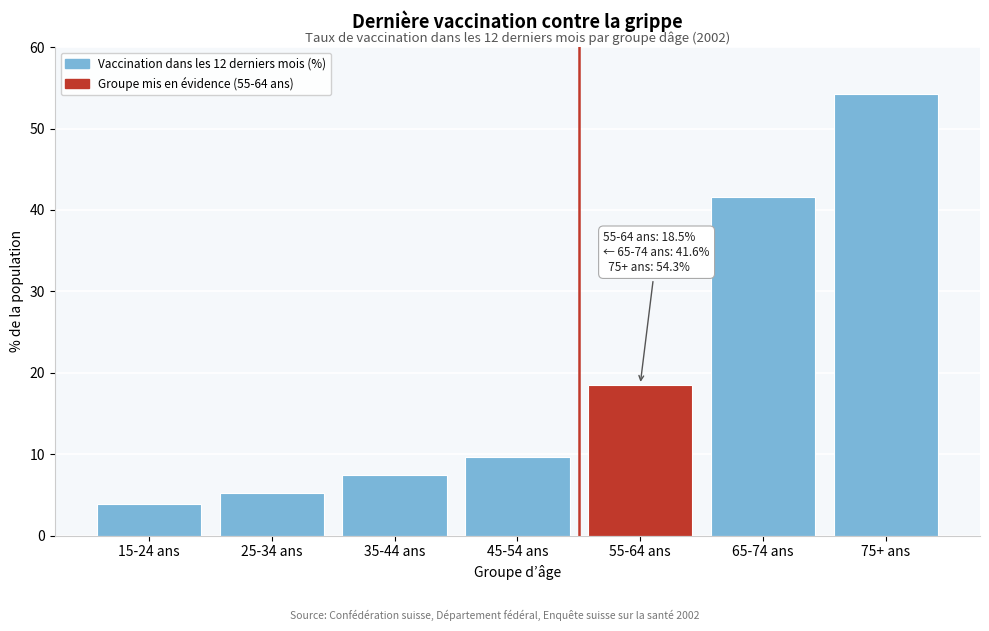

Reading right to left, transcribe all the data shown in this chart.

54.3	41.6	18.5	9.7	7.4	5.2	3.9